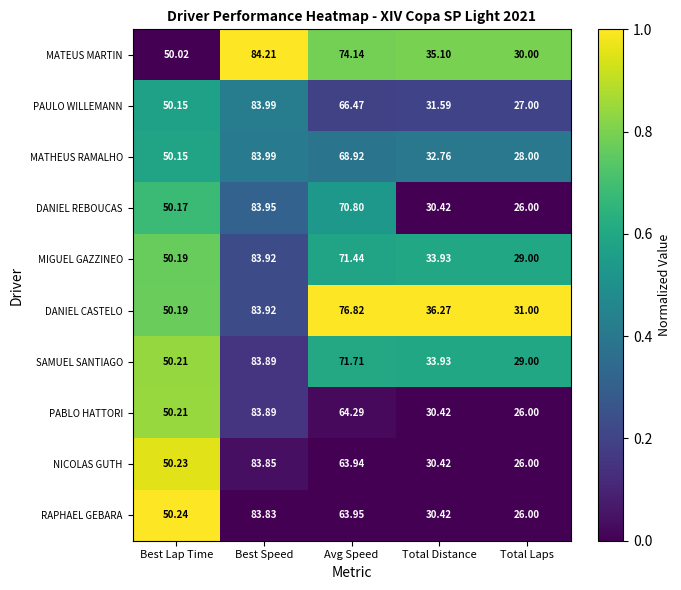

At which category is the sum across all series the highest?

Best Speed